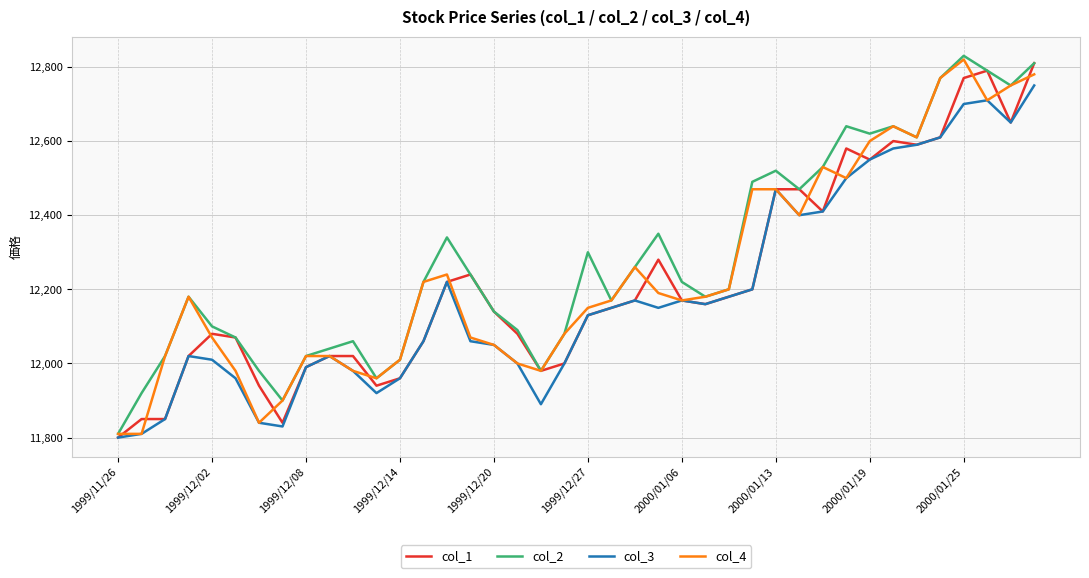

What is the minimum value shown in the chart?

11800